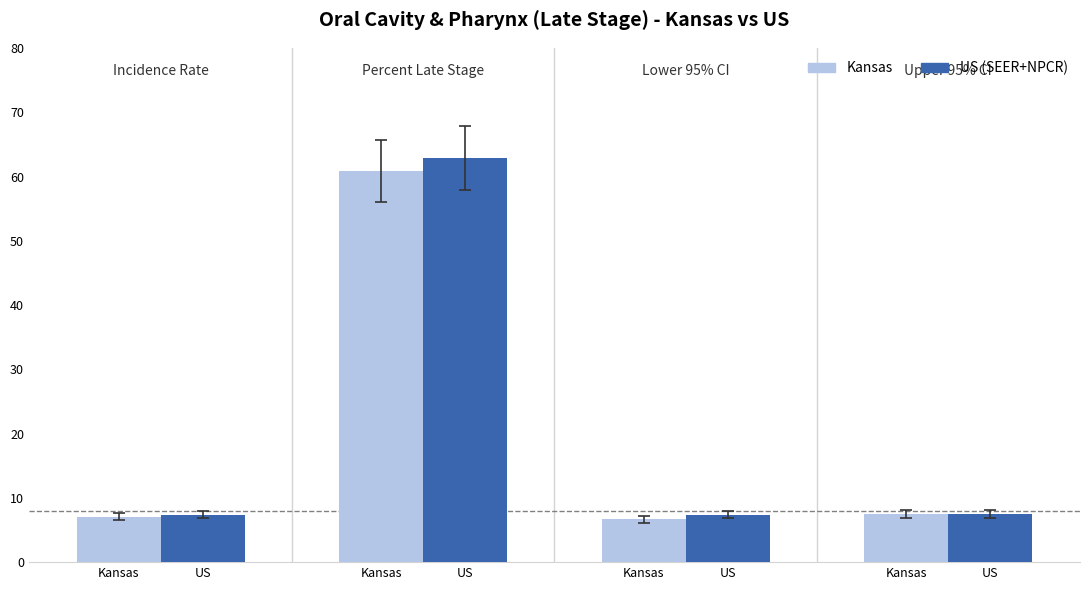

Which series has the largest total across all categories?

US (SEER+NPCR)